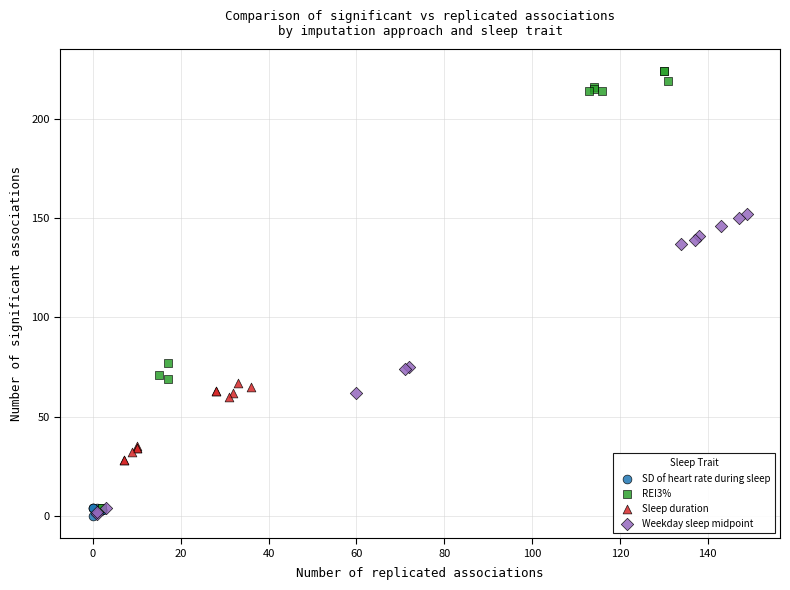

Which series has the largest Y range (max minus min)?

REI3%